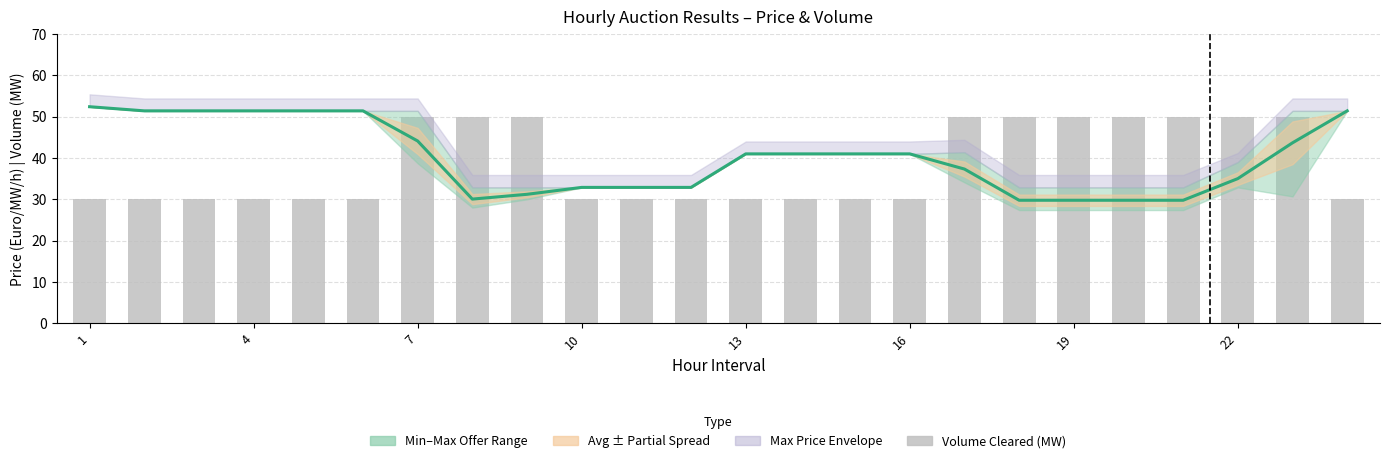

Is the value of Volume Cleared (MW) at 19 greater than the value of Weighted Avg Price at 18?

Yes